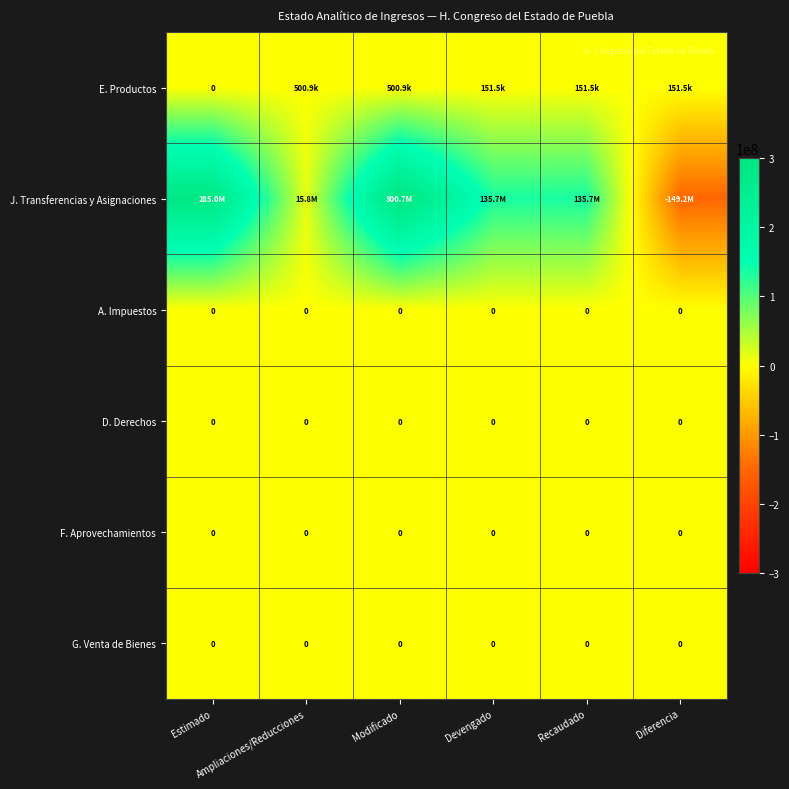

Which category has the highest value across all series?

Modificado